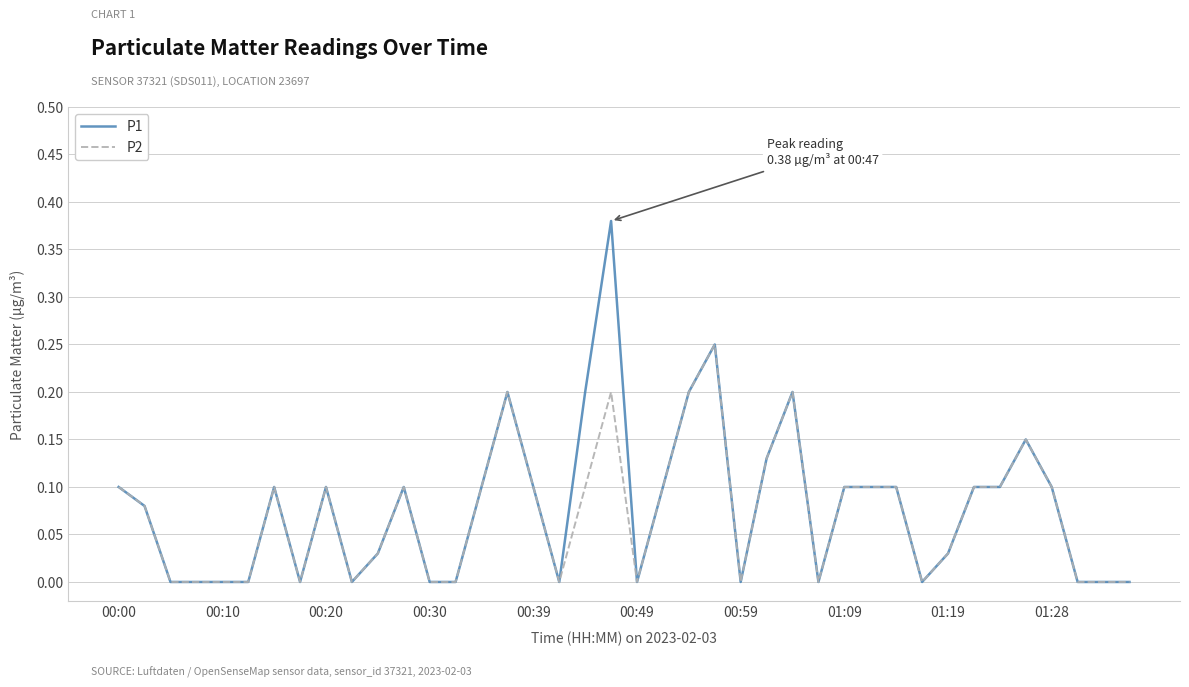

Is this an area chart (filled region under the line)?

No